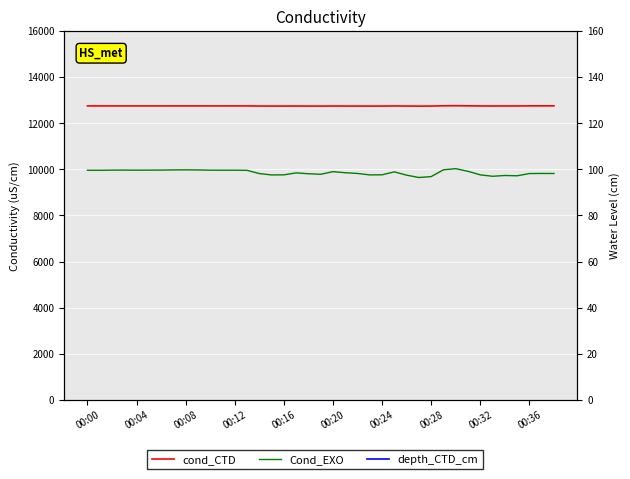

Which series changed the most between 17 and 37?

Cond_EXO